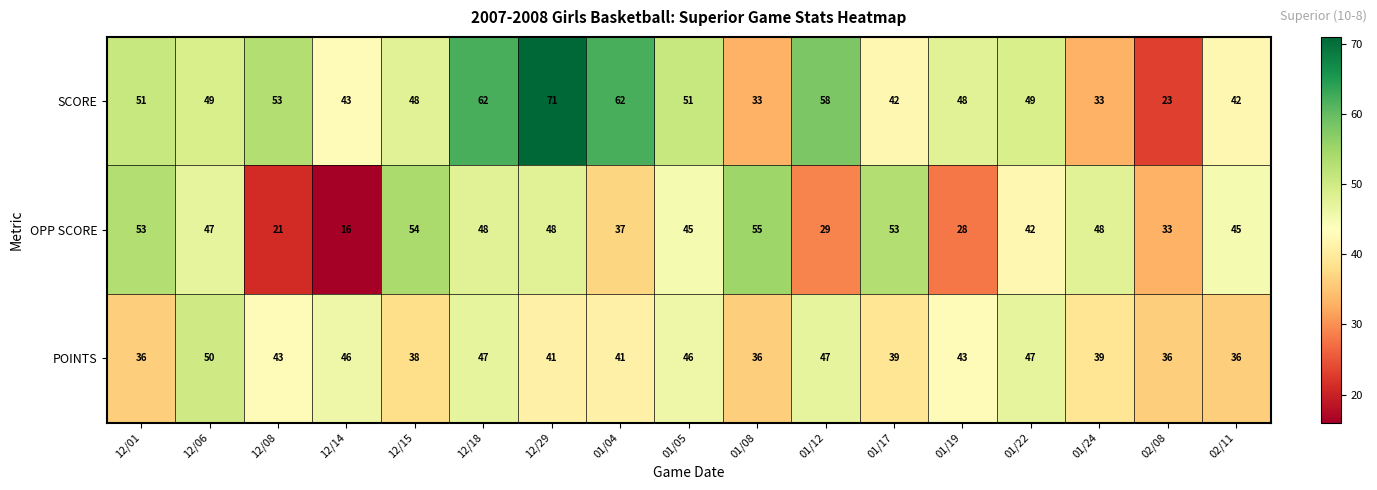

At 12/29, list the series in order from largest to smallest.

SCORE, OPP SCORE, POINTS